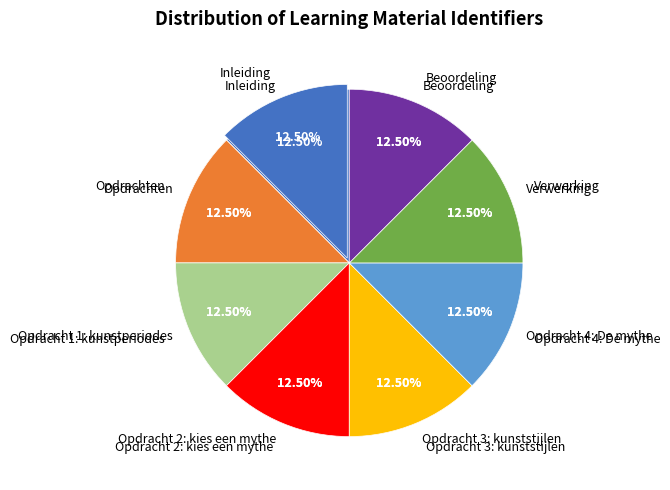

Which category has the biggest portion of the pie?

Beoordeling